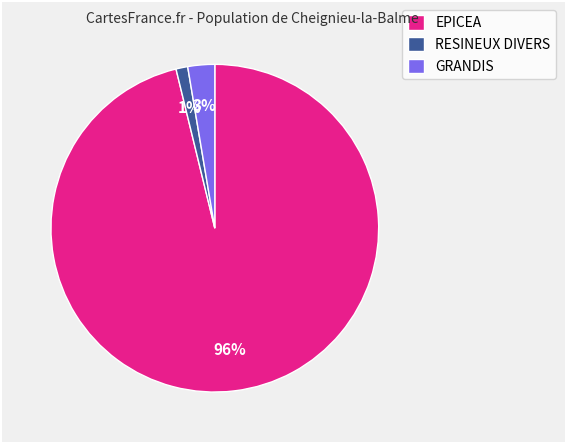

Is there a majority slice in this chart?

Yes